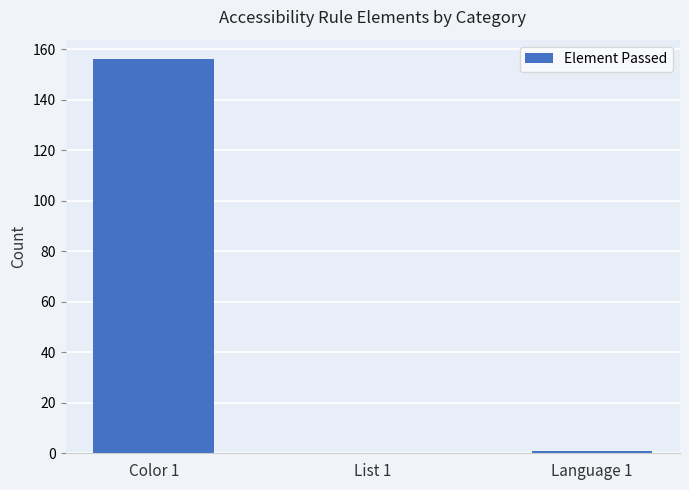

The value at List 1 is 0. True or false?

True